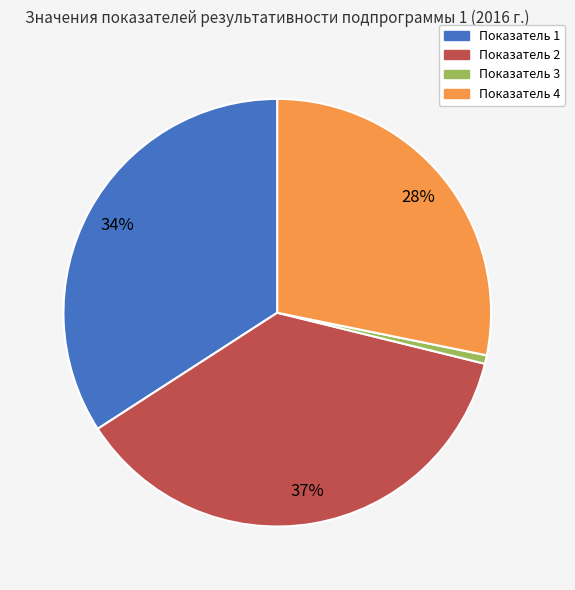

Is there a majority slice in this chart?

No